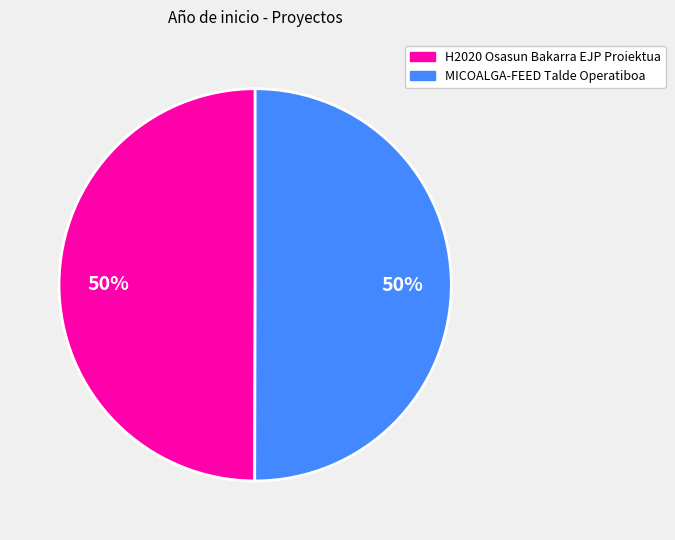

The MICOALGA-FEED Talde Operatiboa slice represents 40% of the pie. True or false?

False